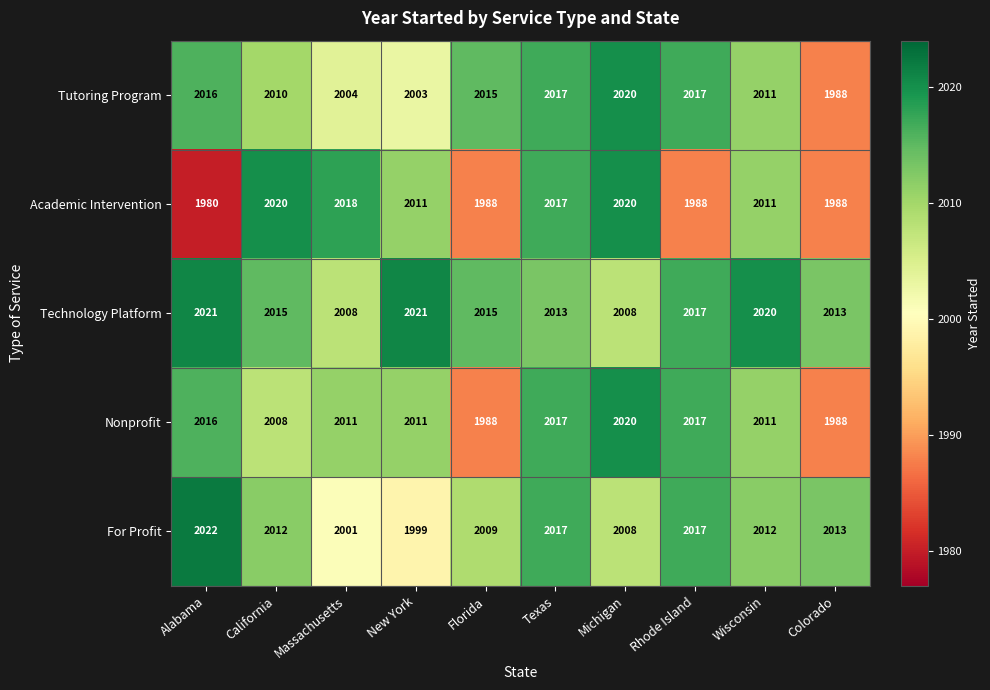

What is the difference between the For Profit values at Wisconsin and Alabama?

10